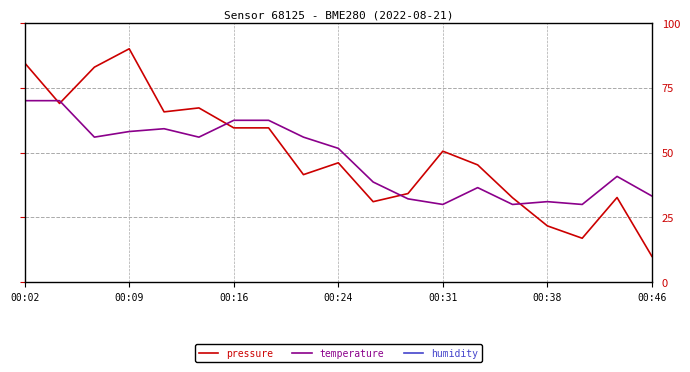

True or false: pressure has more than 0 points higher than both neighbors.

True